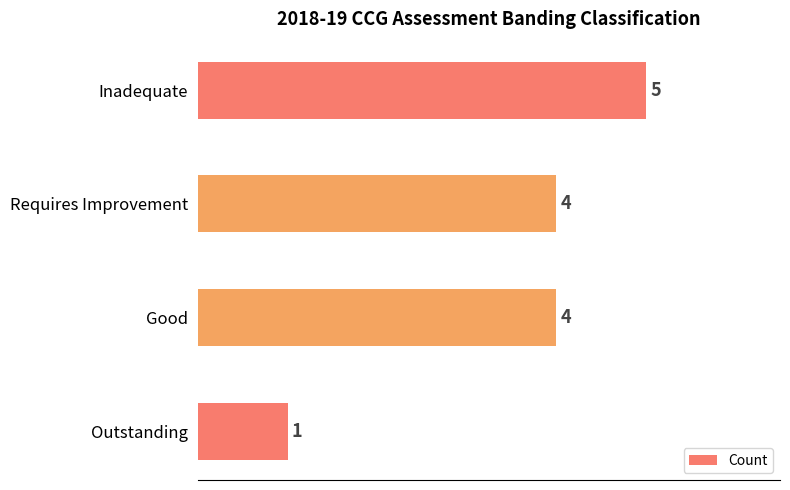

Count the values in the range 4 to 5.

3